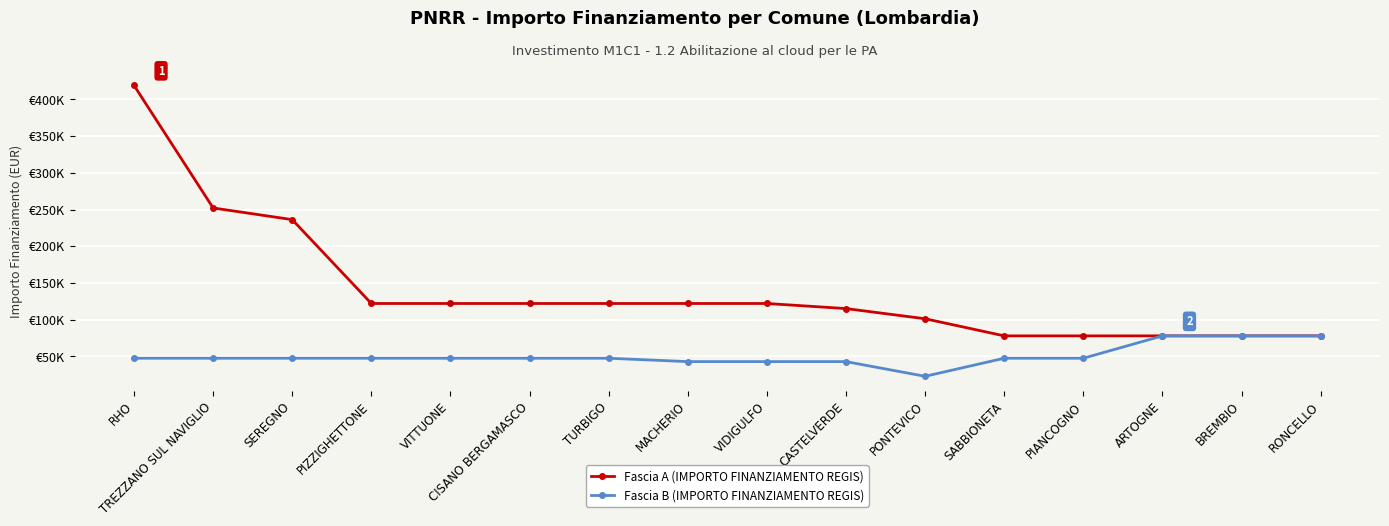

True or false: Fascia B (IMPORTO FINANZIAMENTO REGIS) and Fascia A (IMPORTO FINANZIAMENTO REGIS) intersect in this chart.

False